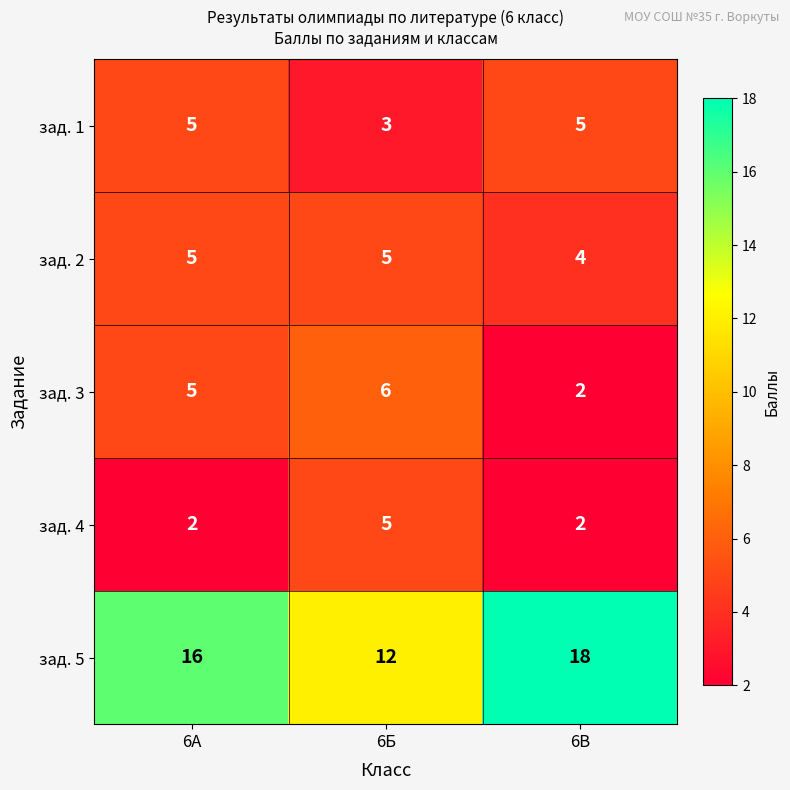

How many зад. 4 values are between 2 and 5?

3